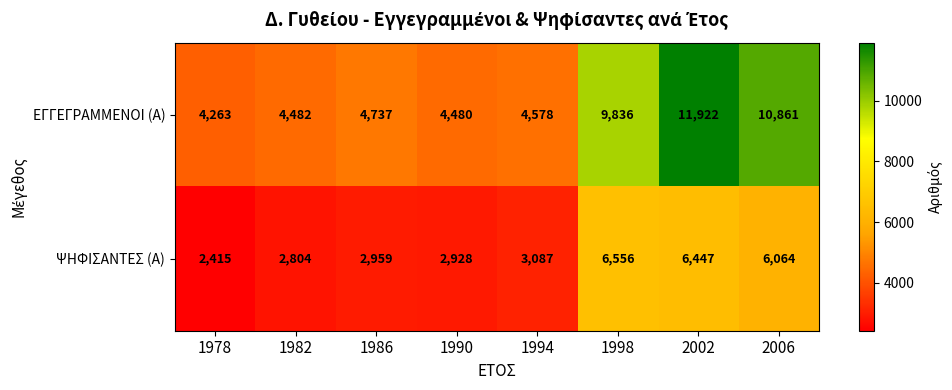

What is the sum of all ΨΗΦΙΣΑΝΤΕΣ (Α) values?

33260